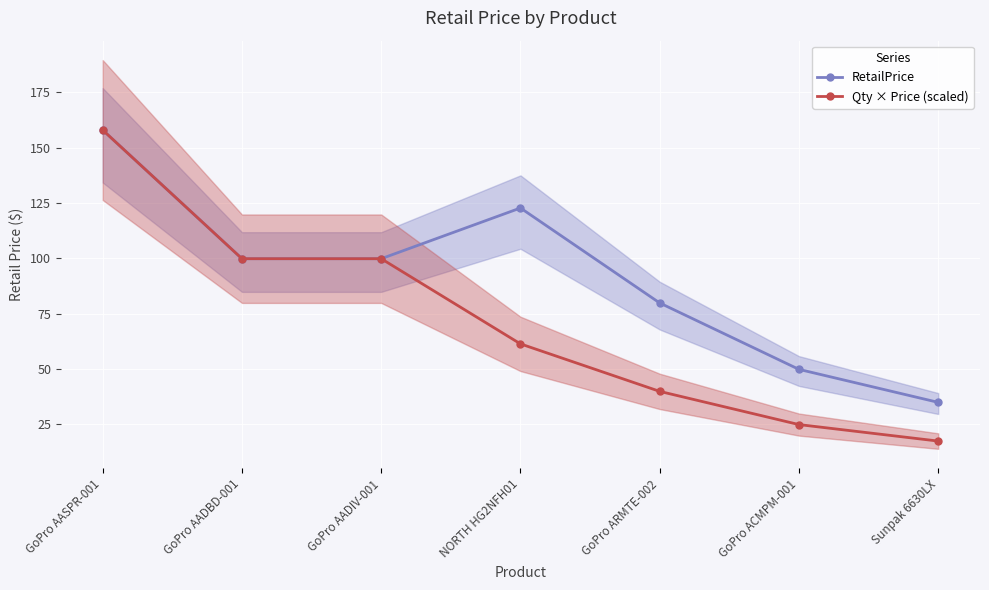

List the labels in order of Qty × Price (scaled) value, smallest first.

Sunpak 6630LX, GoPro ACMPM-001, GoPro ARMTE-002, NORTH HG2NFH01, GoPro AADBD-001, GoPro AADIV-001, GoPro AASPR-001